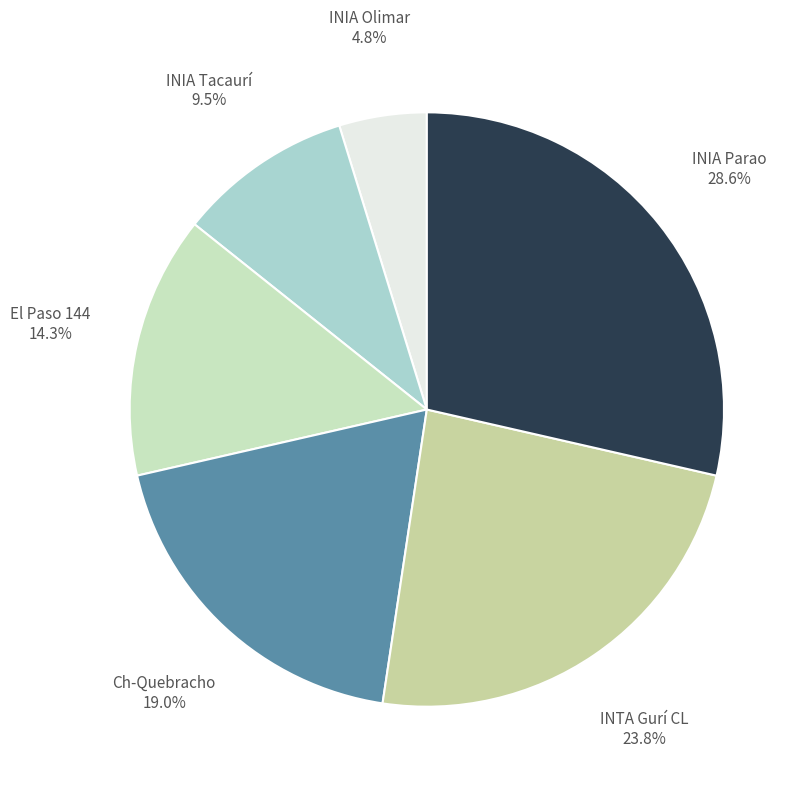

Which slice is the smallest?

INIA Olimar